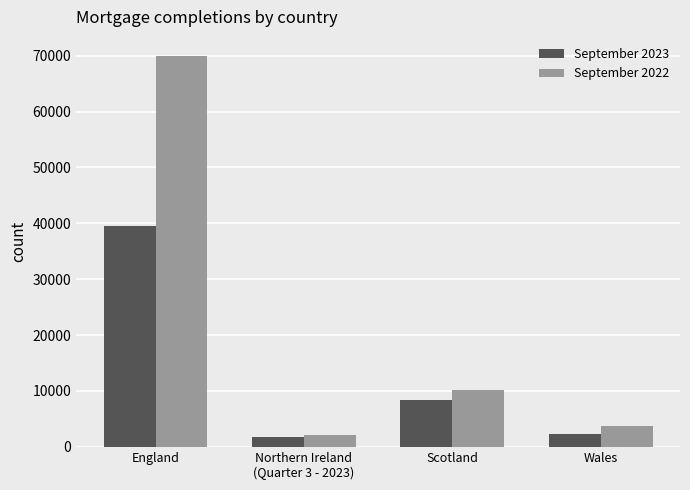

List the series in order of their overall mean, lowest first.

September 2023, September 2022